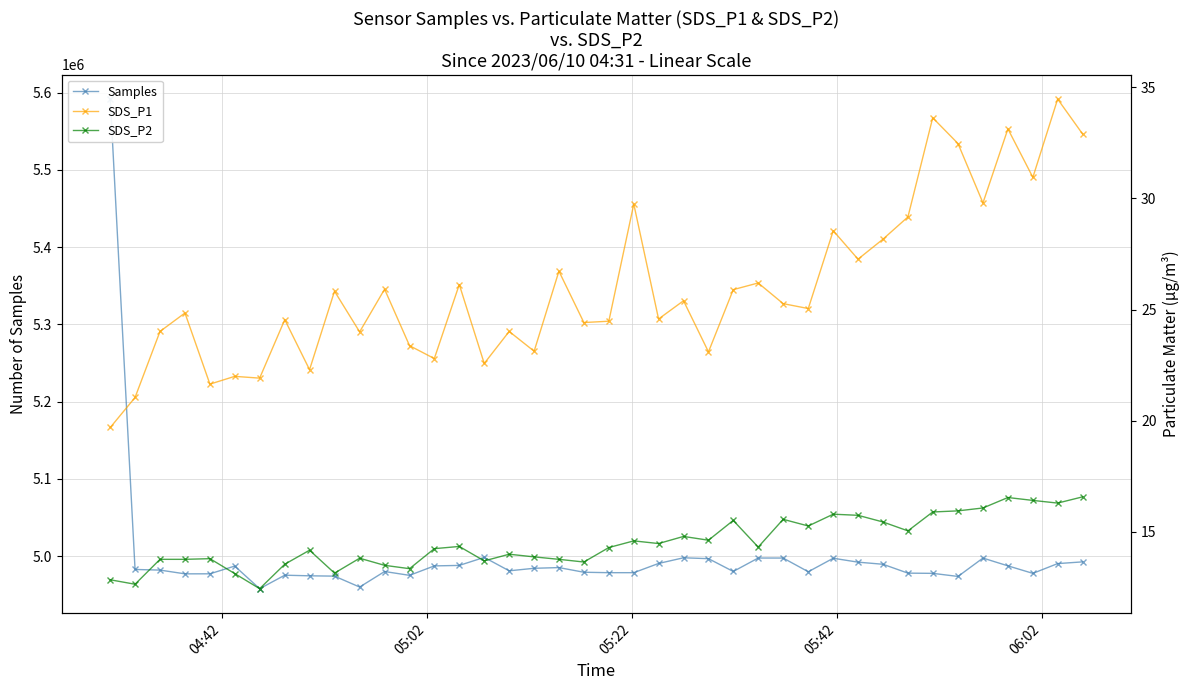

What are all the series names shown in the legend?

Samples, SDS_P1, SDS_P2